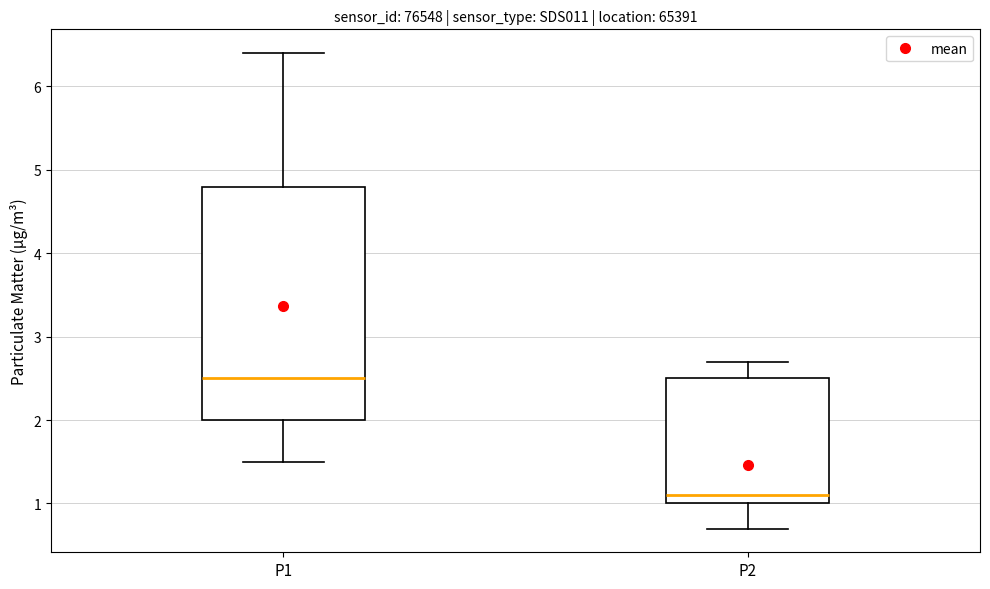

Reading left to right, read every box against the y-axis: the position of its median line, the range the box covers, and the ends of its whiskers. The values are not printed on the chart, so give them approximately, as read against the axis.

P1: median 2.5, box 2.0 to 4.8, whiskers 1.5 to 6.4
P2: median 1.1, box 1.0 to 2.5, whiskers 0.7 to 2.7